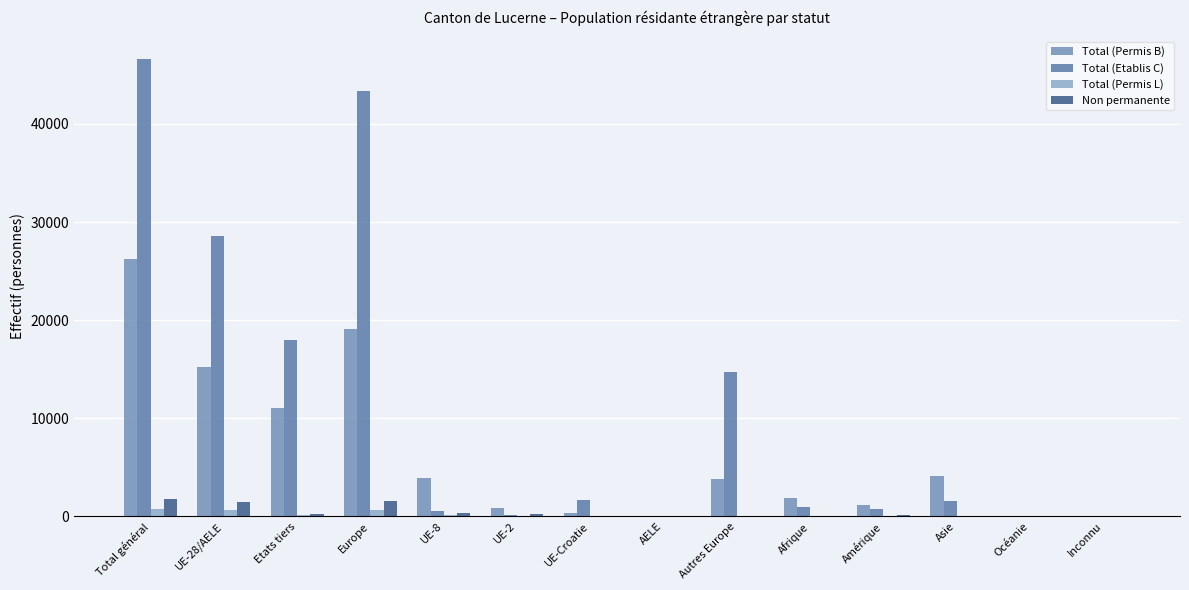

Rank the series by their maximum value, from lowest to highest.

Total (Permis L), Non permanente, Total (Permis B), Total (Etablis C)